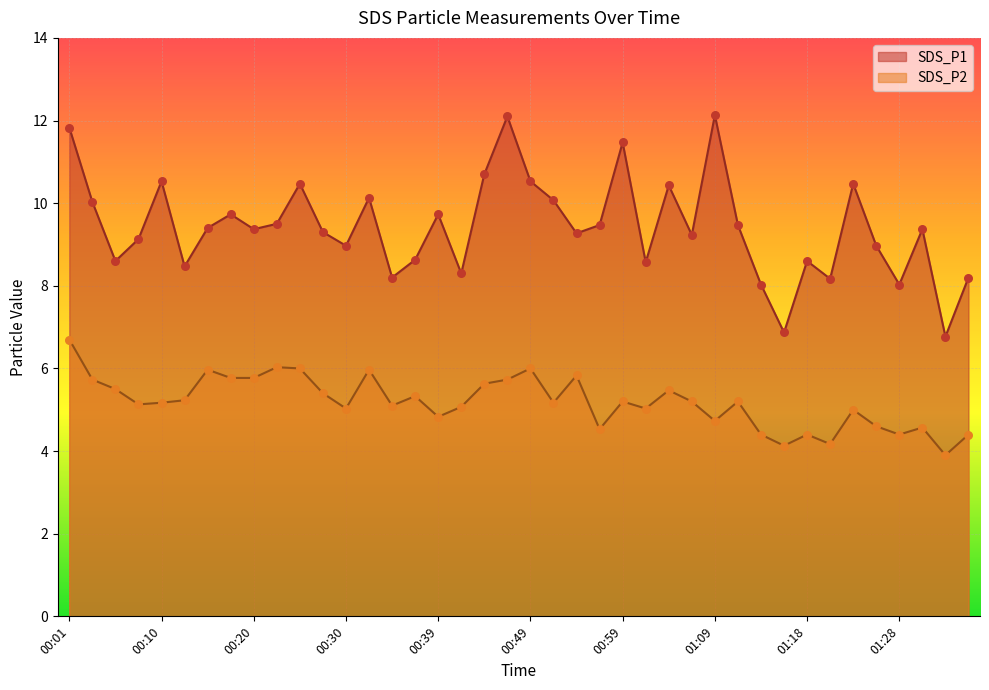

Which series reaches the minimum Y coordinate?

SDS_P2